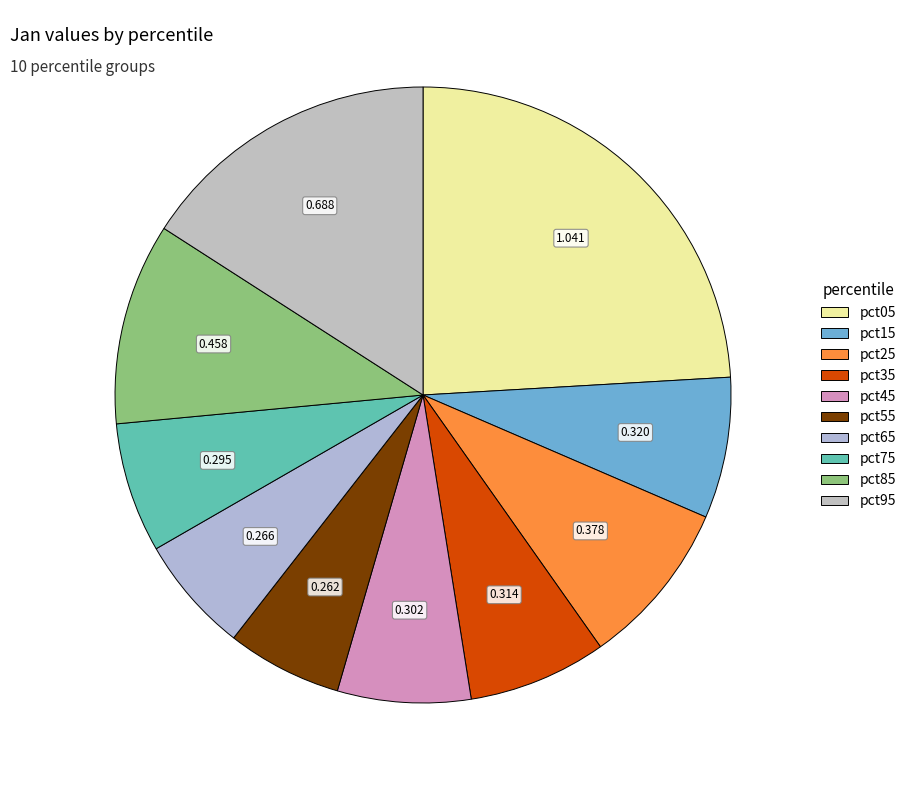

Is there any slice that represents more than half of the pie?

No